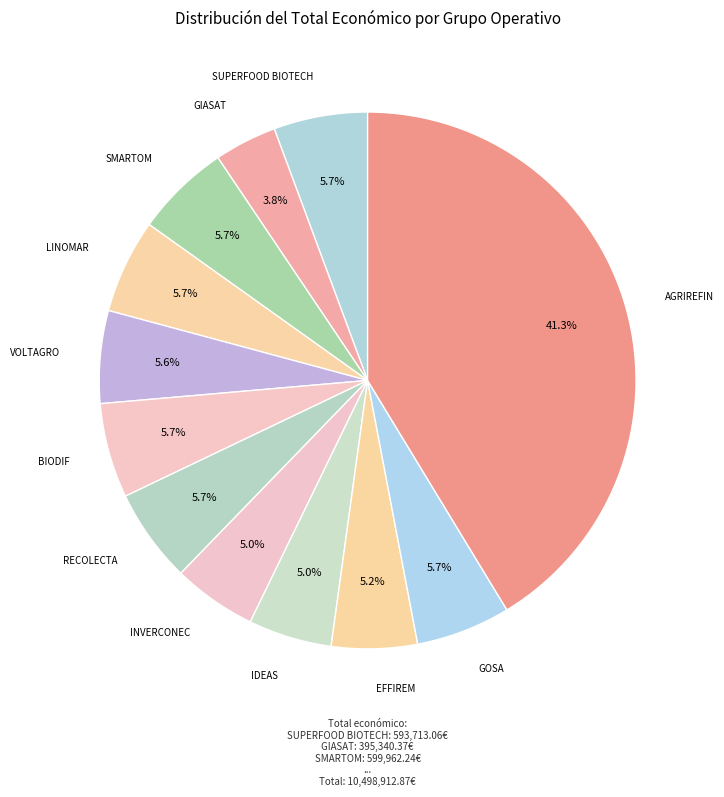

How many segments does this pie chart have?

12